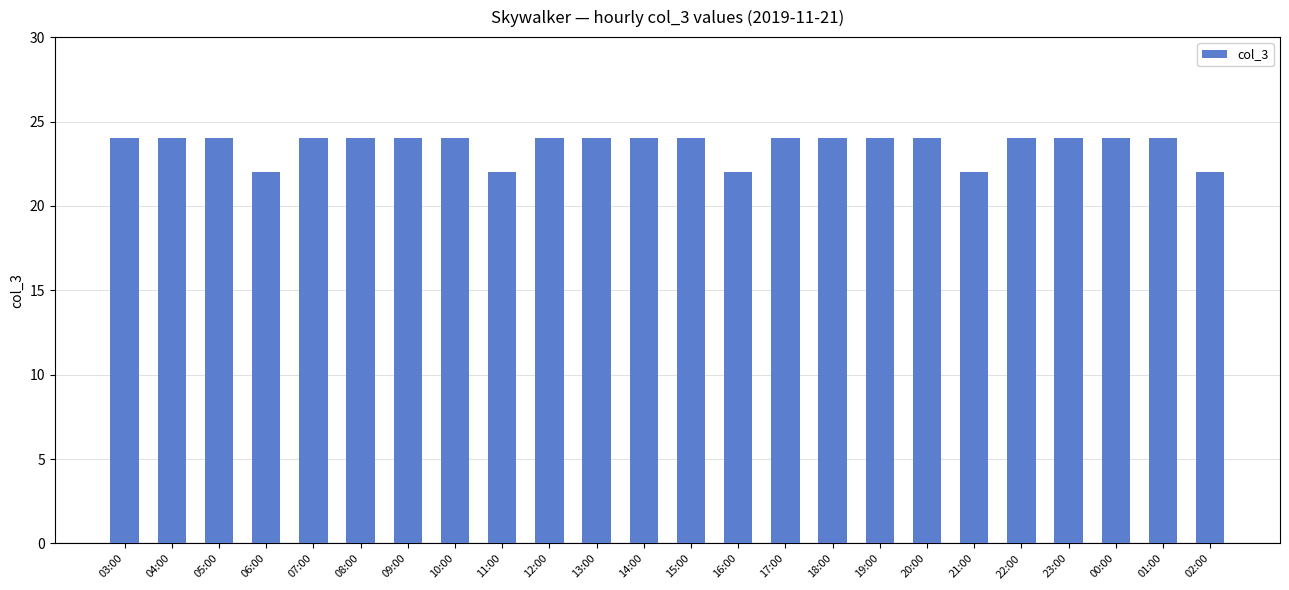

What is the label of the 22nd bar from the right?

05:00